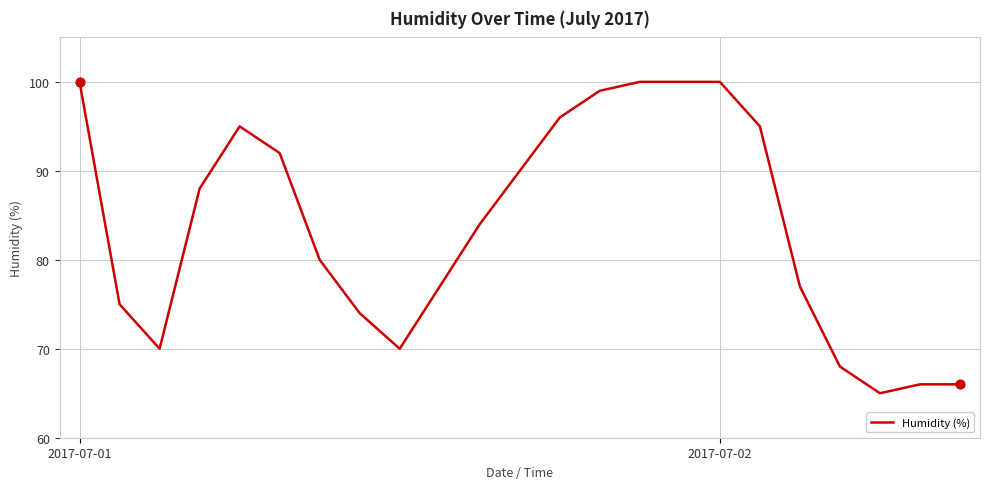

What is the maximum value shown in the chart?

100